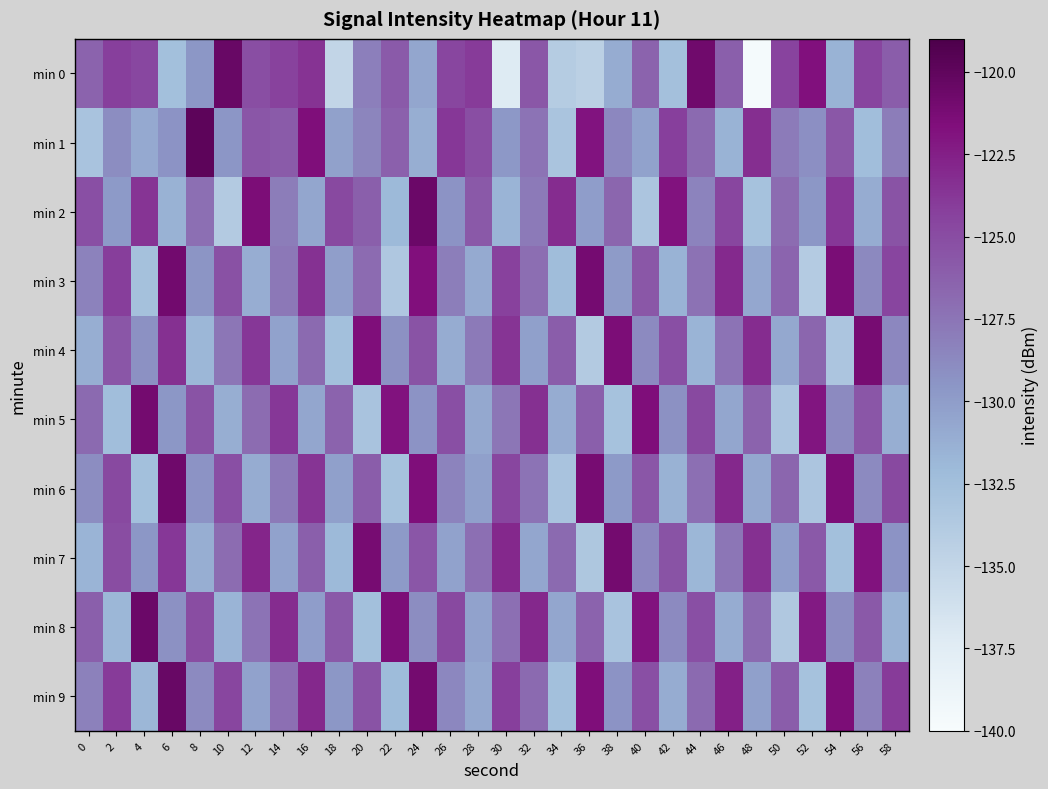

At how many categories does at least one series exceed -137?

30